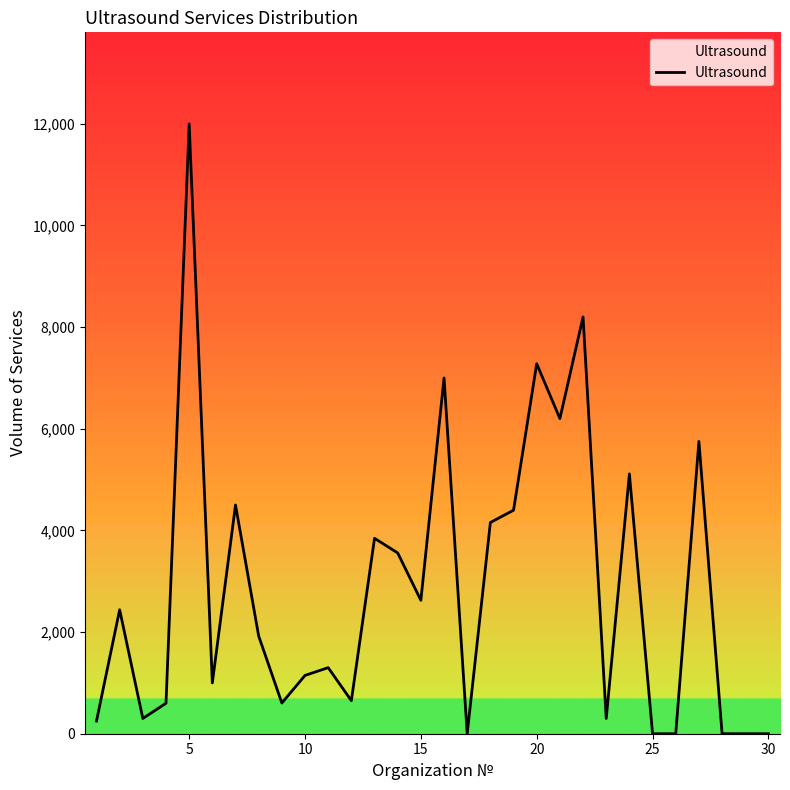

What is the maximum value shown in the chart?

12000